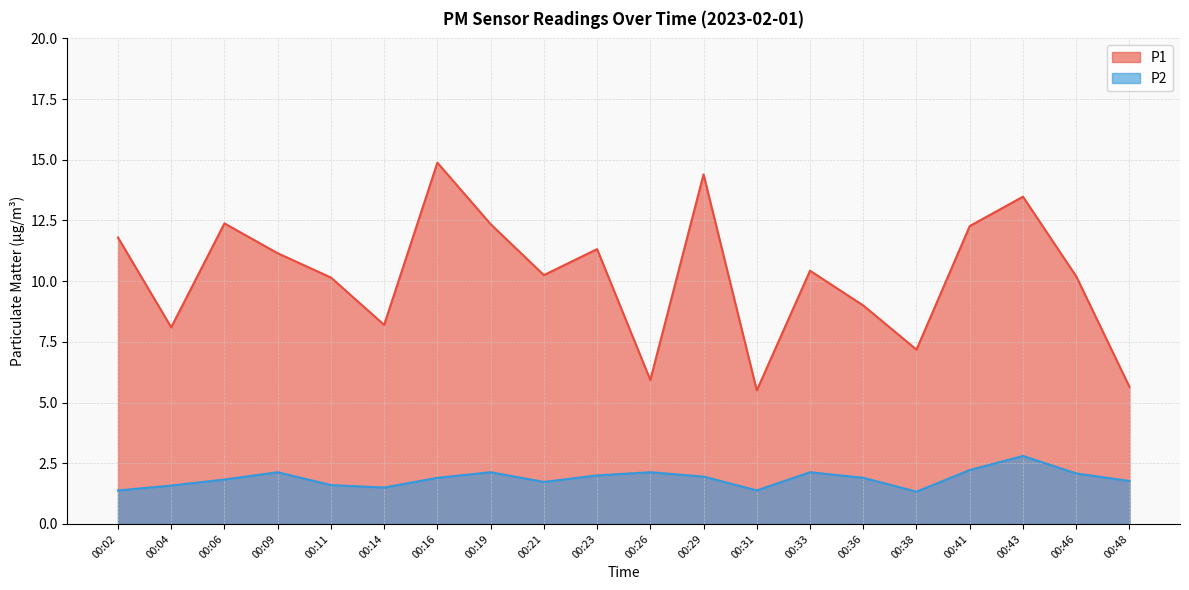

Where is P1 nearest to the value 10?

00:11